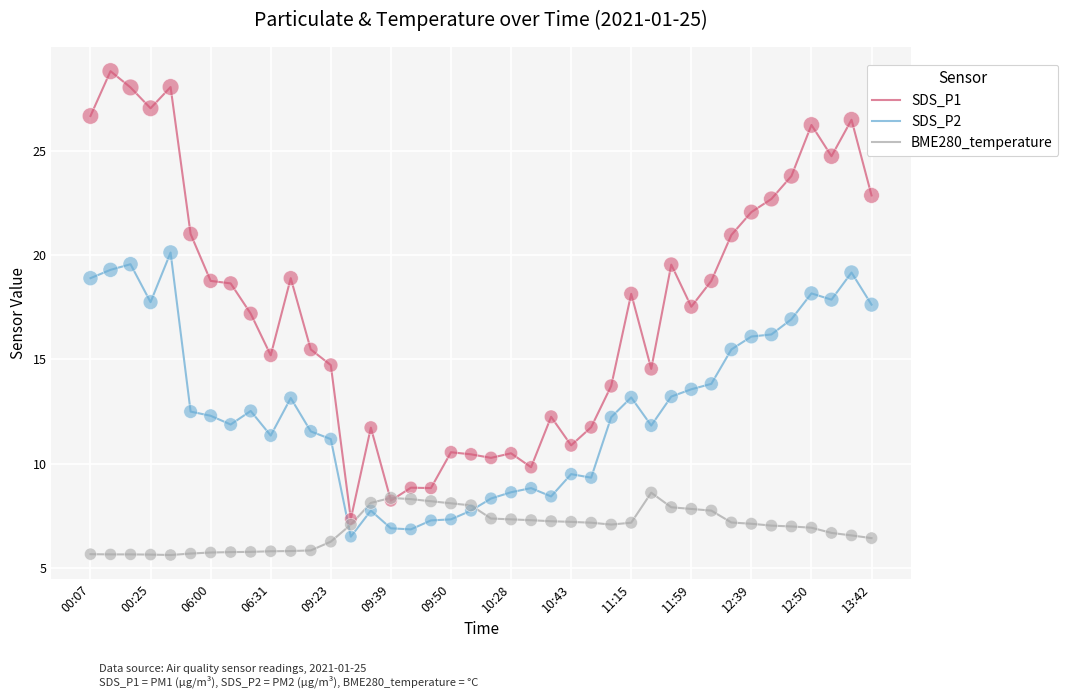

What is the lowest value of the SDS_P2 series?

6.5